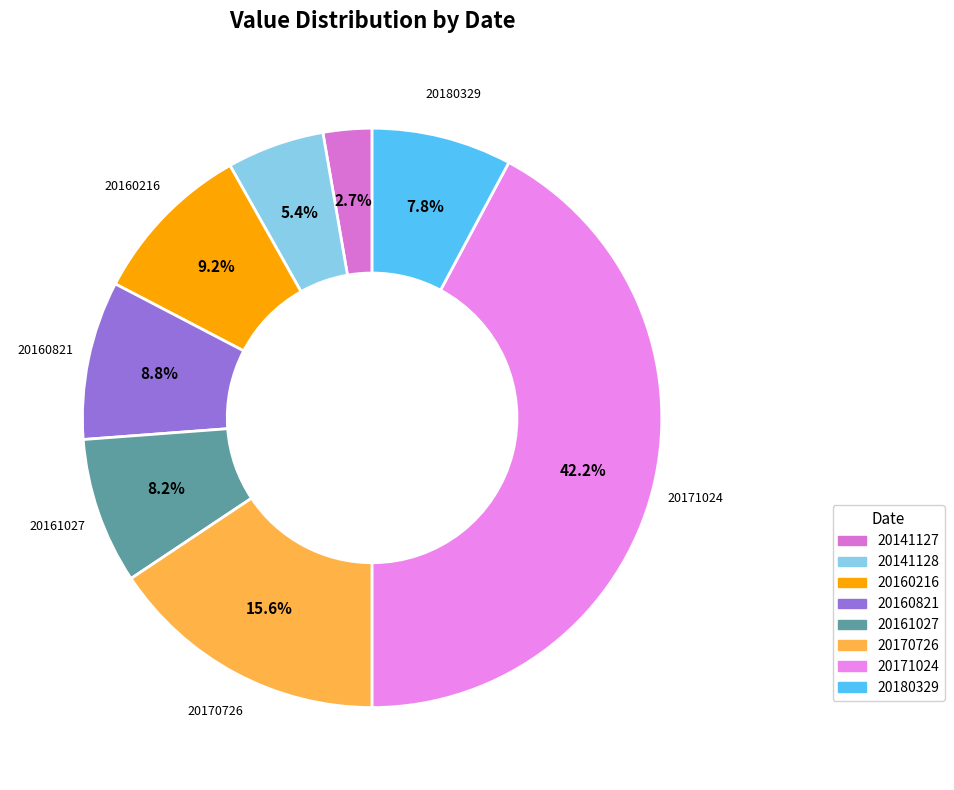

To the nearest percent, what is the combined percentage of 20160821 and 20171024?

51%